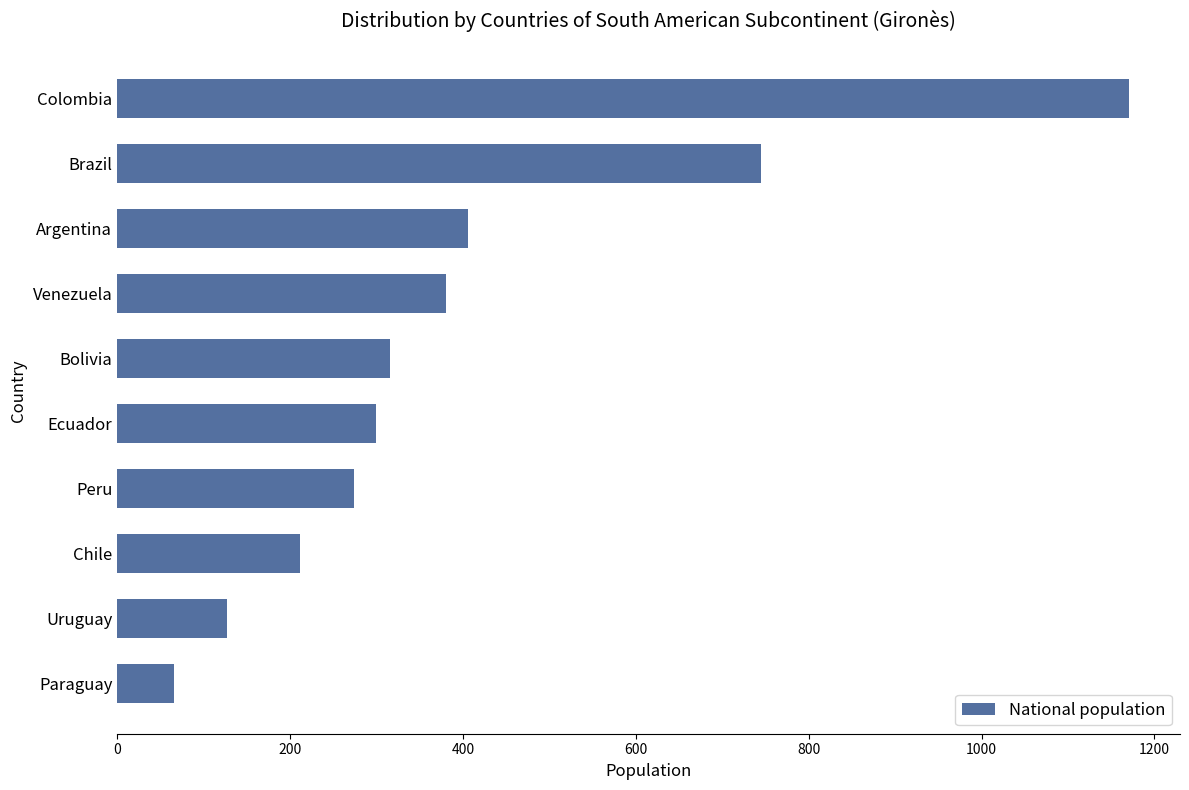

Count the number of data series in this chart.

1